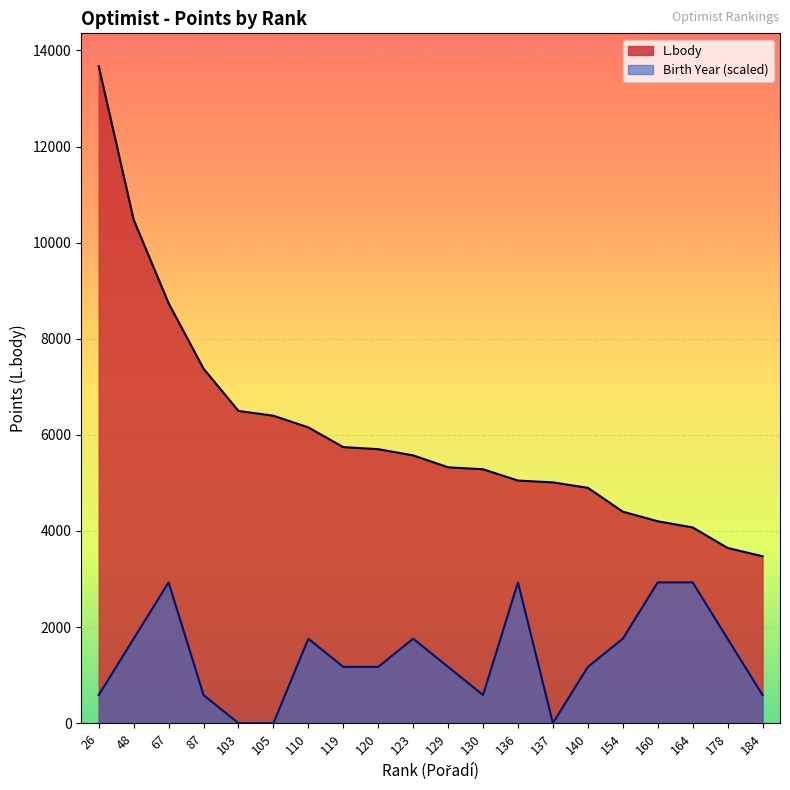

What is the change in value from 87 to 103?

-880